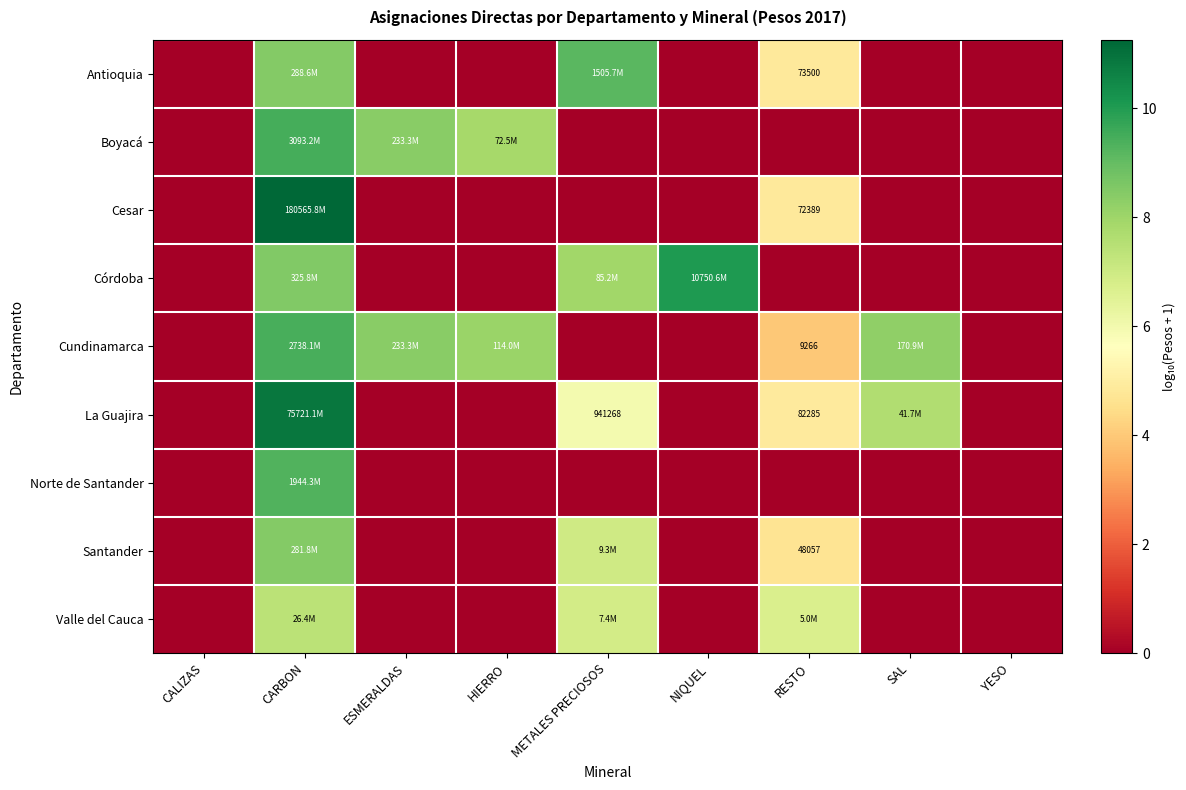

How many series are shown in this chart?

9